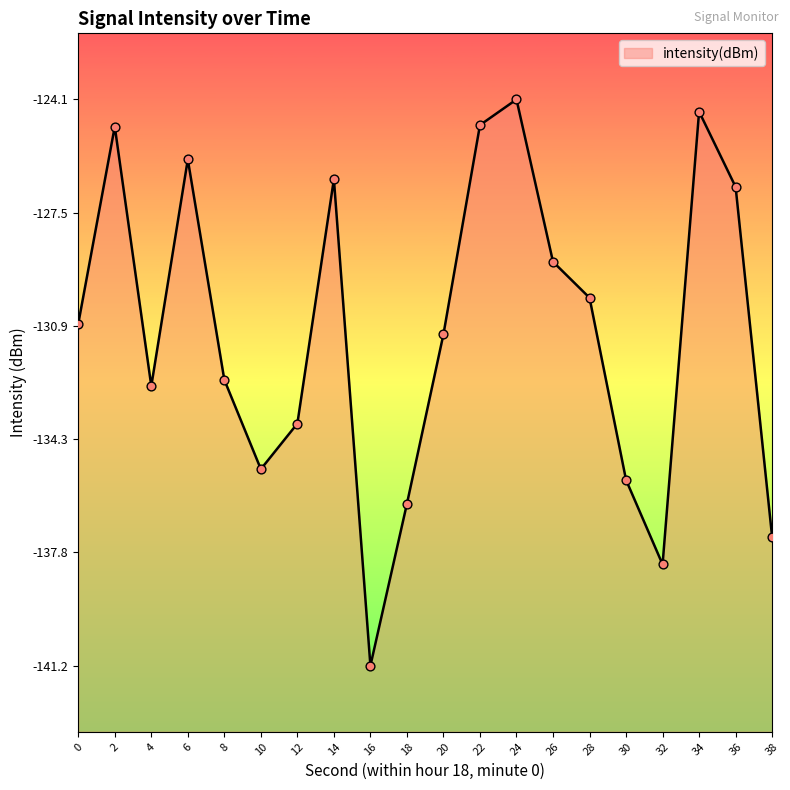

Which has a higher value, 12 or 34?

34